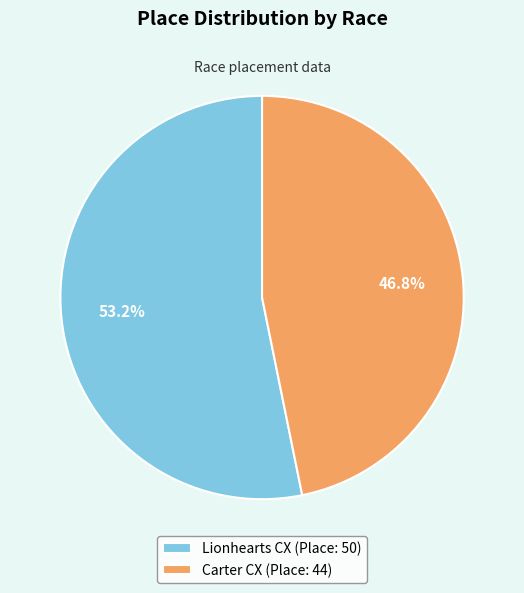

What percentage is the Lionhearts CX slice, to the nearest percent?

53%